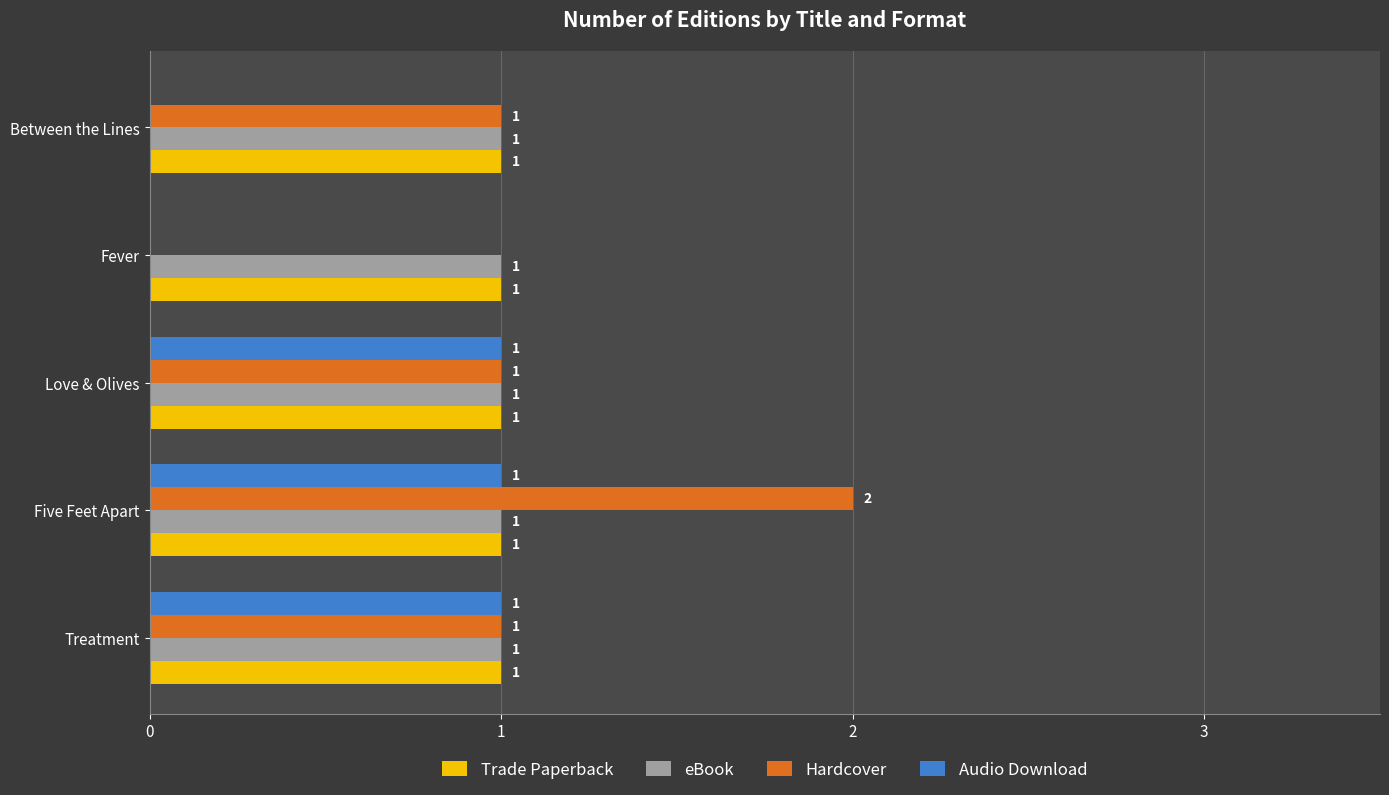

The Audio Download series shows 0 at Between the Lines. True or false?

True